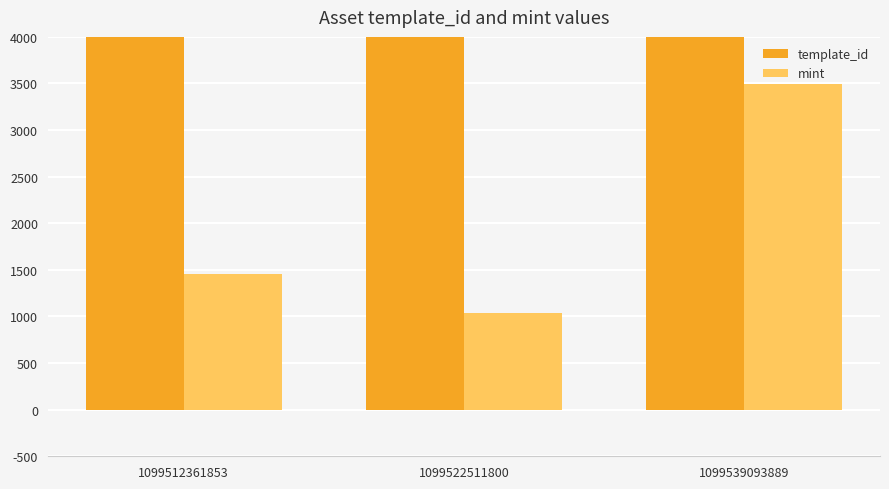

Which category has the lowest value across all series?

1099522511800